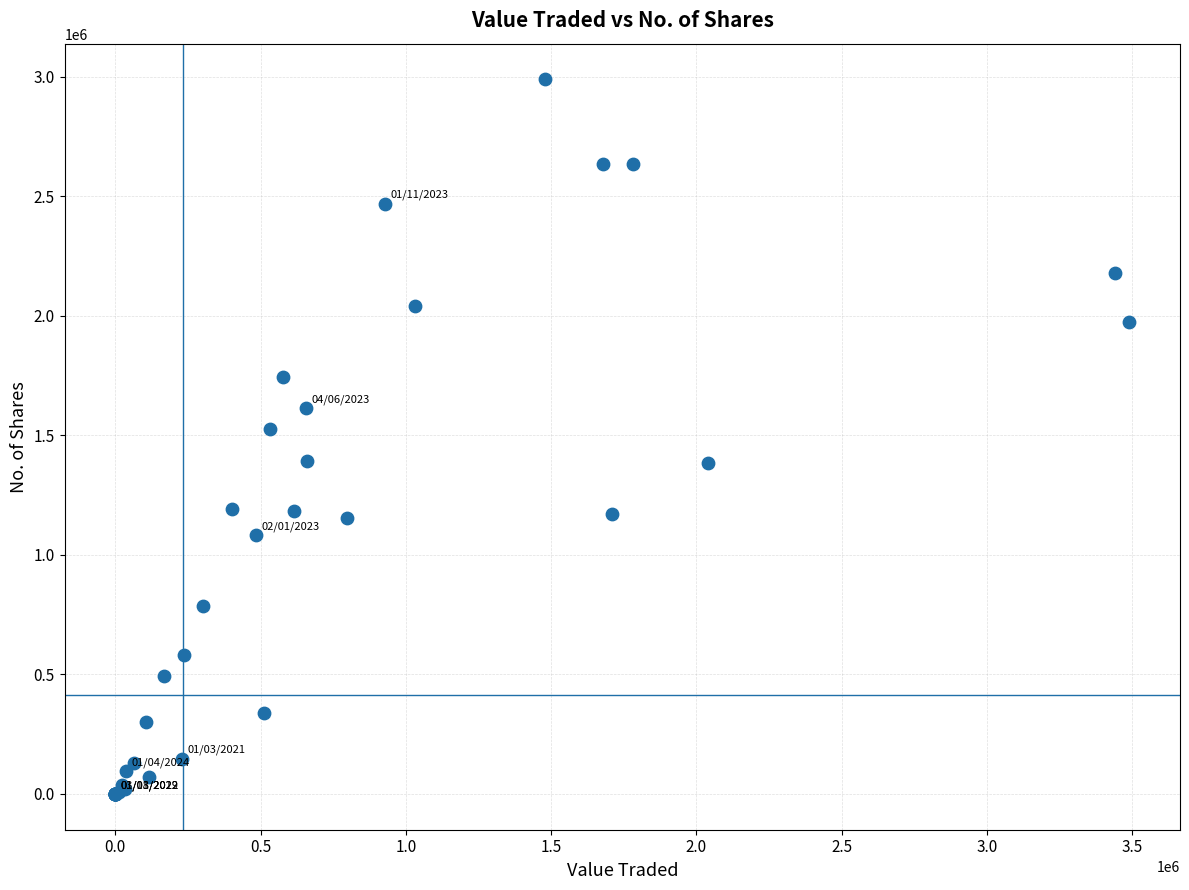

What Y value in the scatter plot is closest to 1494266?

1527976